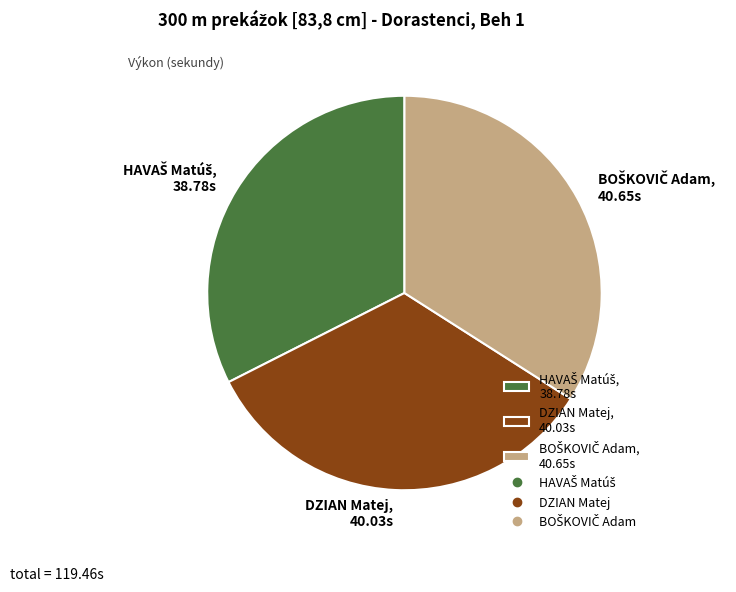

The DZIAN Matej, 40.03s slice represents 34% of the pie. True or false?

True